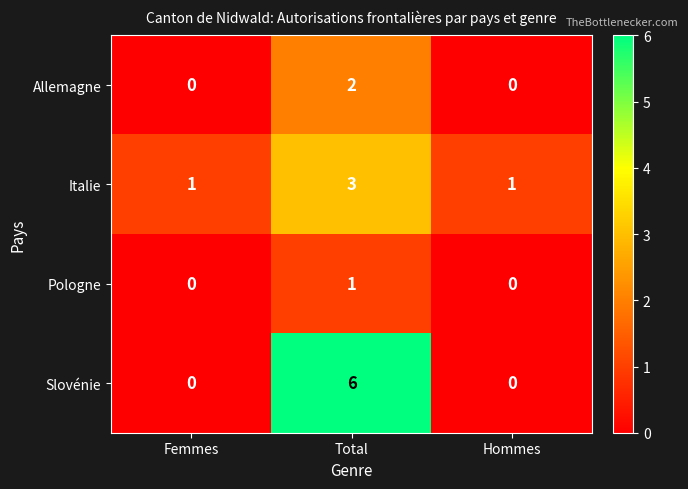

Is the value of Italie at Total greater than the value of Slovénie at Total?

No